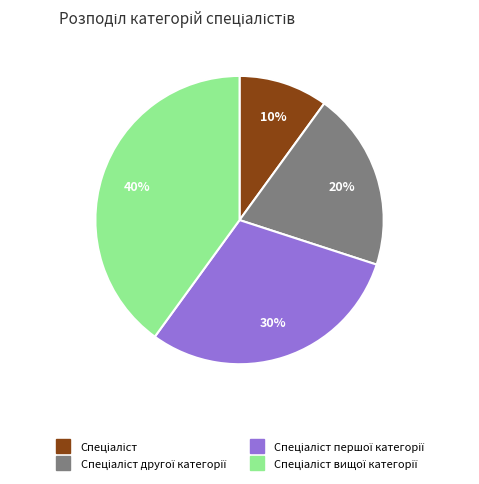

Is there any slice that represents more than half of the pie?

No